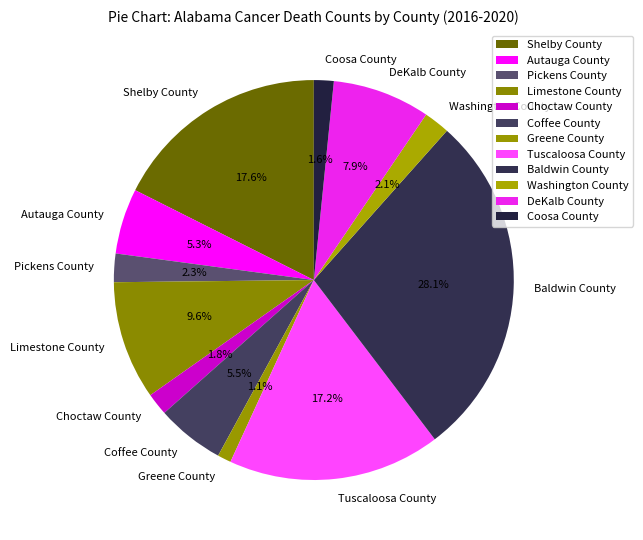

Combined, what portion of the pie is Greene County and Washington County?

3.2%